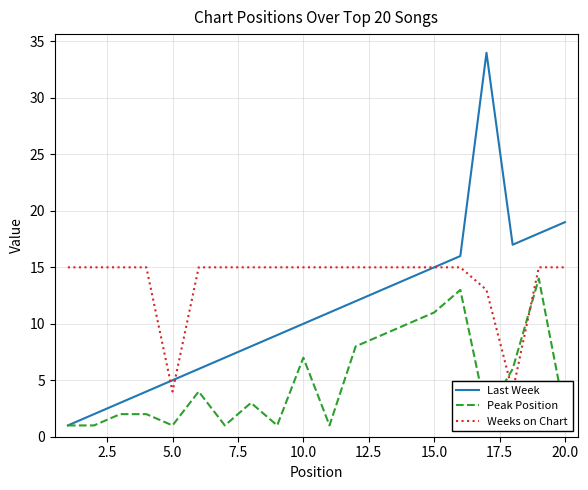

Is the value of Peak Position at 5.0 greater than the value of Last Week at 20.0?

No